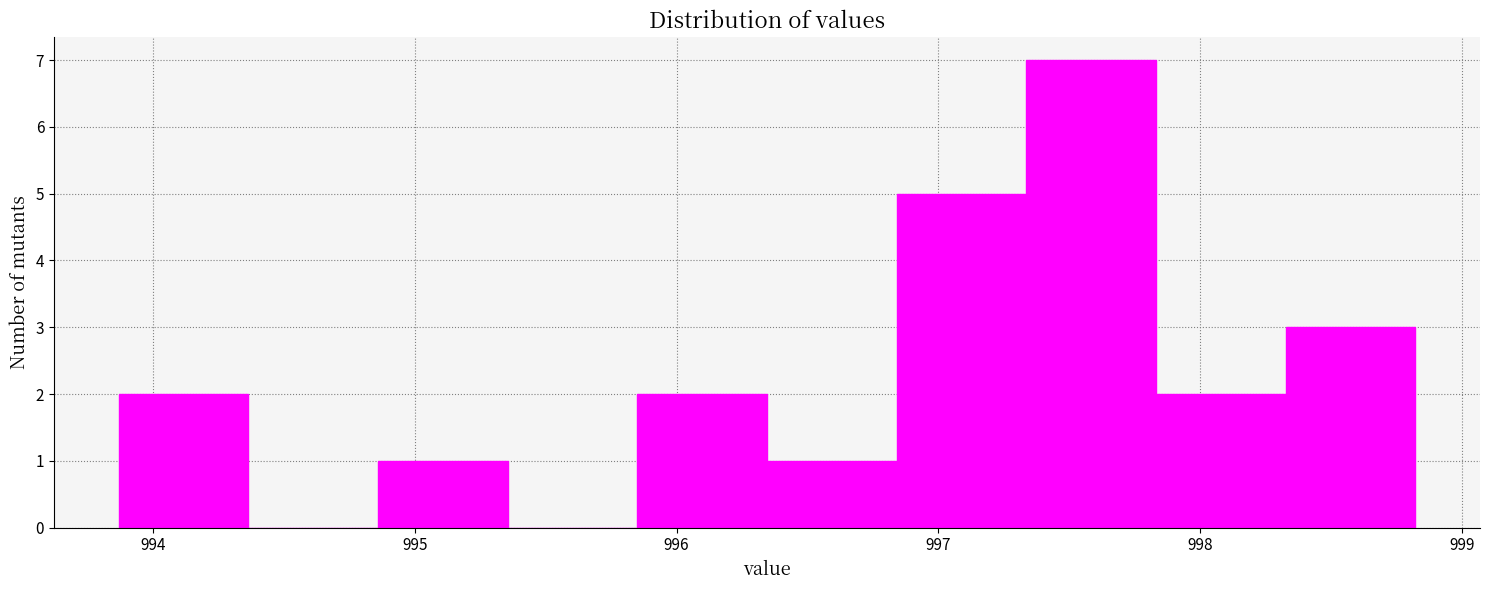

Reading left to right, list every bar in this chart as the range it spans on the x-axis followed by its height. Neither the bar edges nor the heights are printed on the chart, so give them approximately, as read against the axes.

993.9 to 994.4: 2
994.4 to 994.9: 0
994.9 to 995.4: 1
995.4 to 995.9: 0
995.9 to 996.3: 2
996.3 to 996.8: 1
996.8 to 997.3: 5
997.3 to 997.8: 7
997.8 to 998.3: 2
998.3 to 998.8: 3